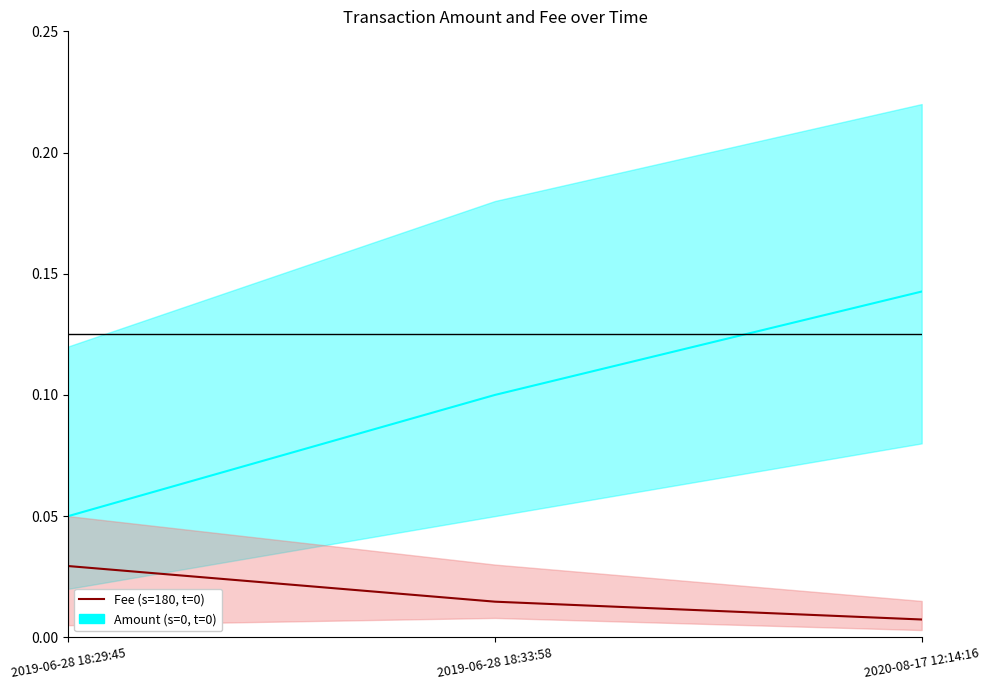

Reading left to right, extract all data points from this chart.

Amount (s=0, t=0): 2019-06-28 18:29:45=0.1	2019-06-28 18:33:58=0.1	2020-08-17 12:14:16=0.1
Fee (s=180, t=0): 2019-06-28 18:29:45=0.0	2019-06-28 18:33:58=0.0	2020-08-17 12:14:16=0.0